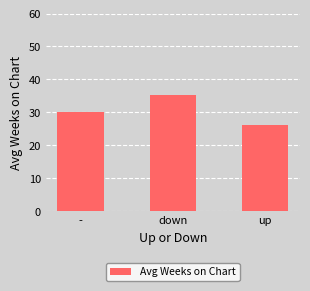

List the labels in order of value, smallest first.

up, -, down